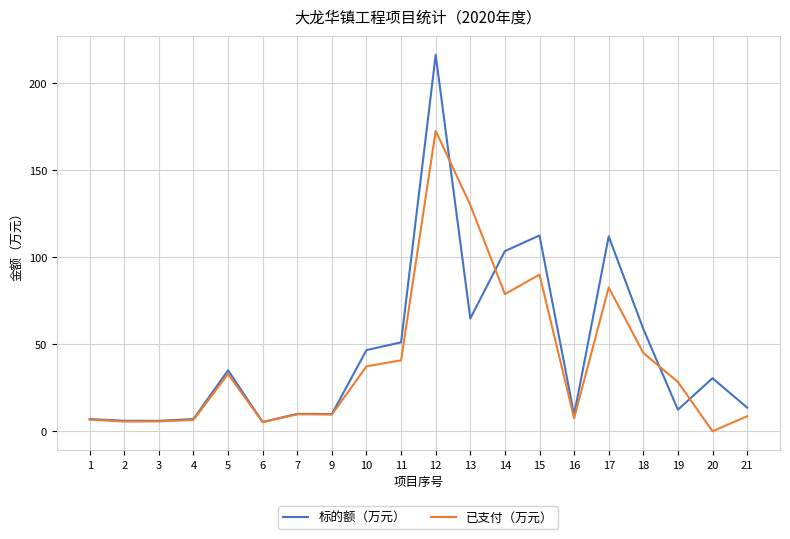

True or false: 已支付（万元） and 标的额（万元） cross at least once.

True